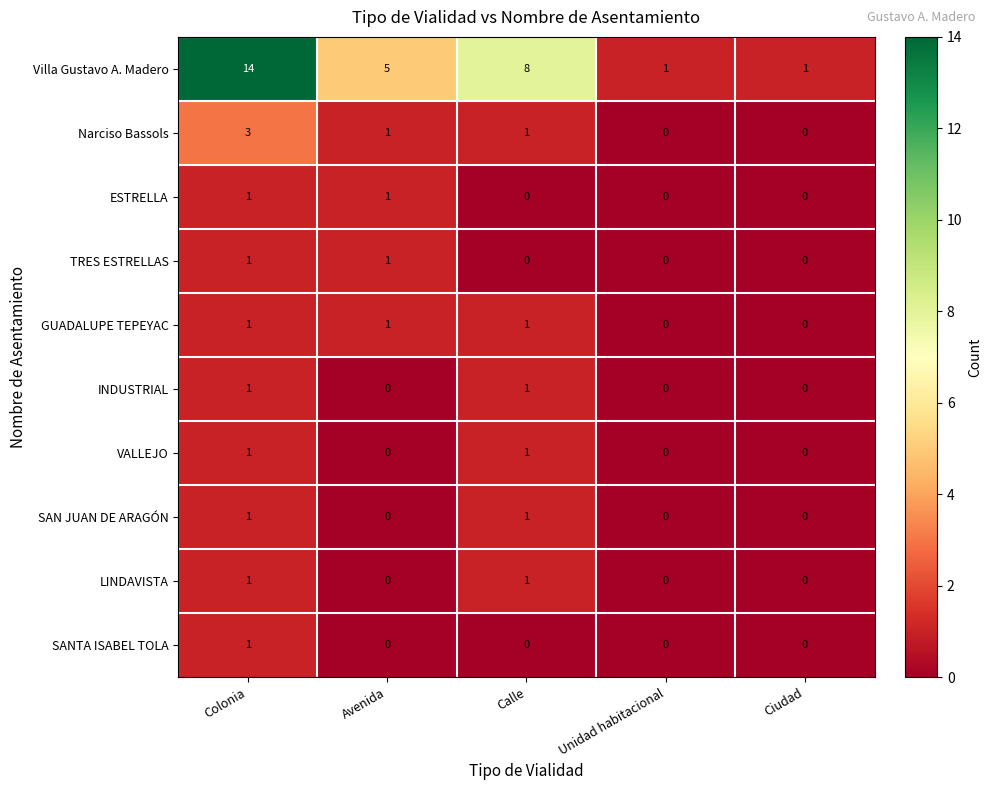

What is the difference between the maximum and second lowest values in the Narciso Bassols series?

3